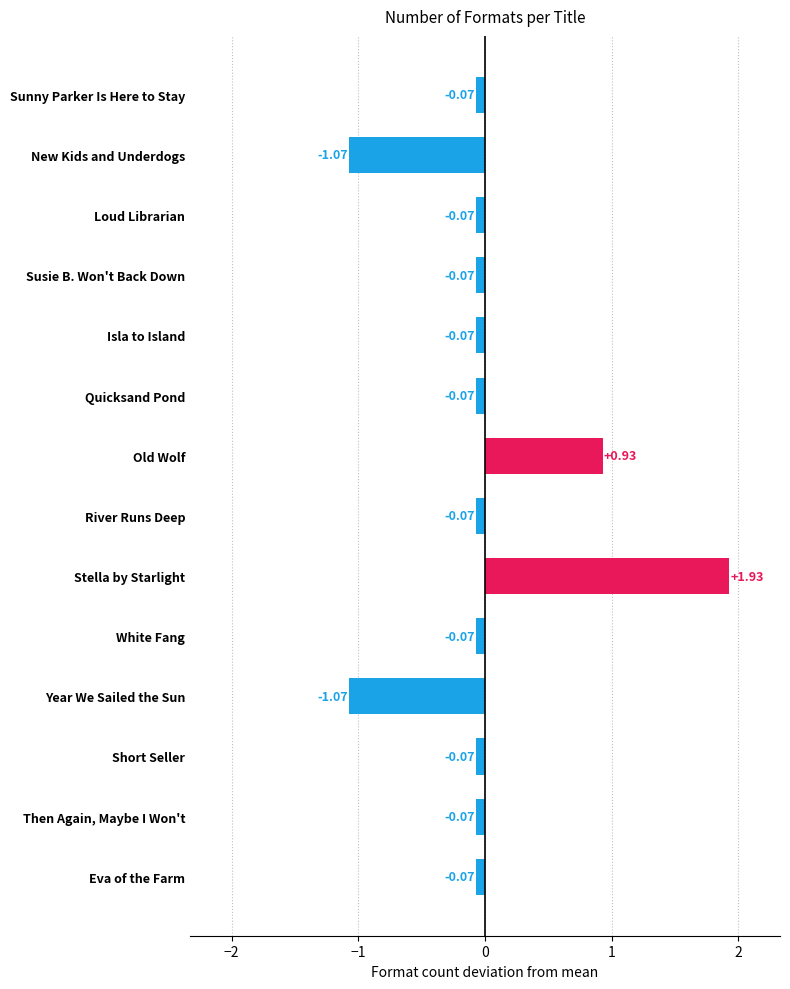

What is the difference between the values at Then Again, Maybe I Won't and Year We Sailed the Sun?

1.0